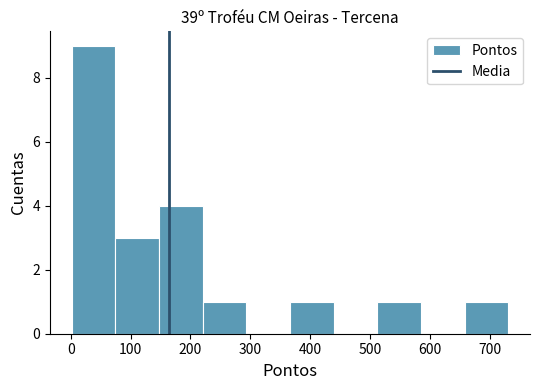

Reading left to right, transcribe this chart: for each bar, give the range it covers on the x-axis and its height. Neither the bar edges nor the heights are printed on the chart, so give them approximately, as read against the axes.

0 to 70: 9
70 to 150: 3
150 to 220: 4
220 to 290: 1
290 to 370: 0
370 to 440: 1
440 to 510: 0
510 to 590: 1
590 to 660: 0
660 to 730: 1